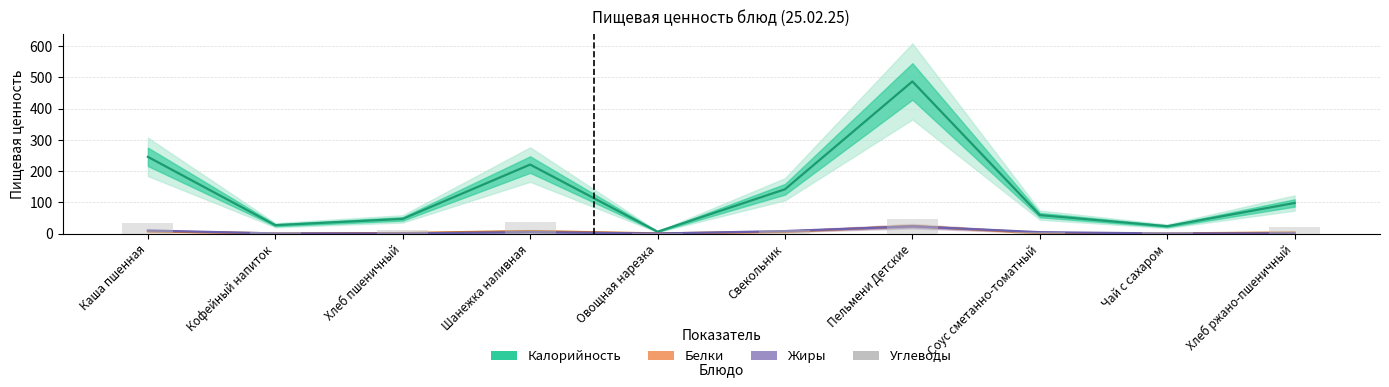

Reading left to right, extract all data points from this chart.

Калорийность: 245.5	26.7	46.9	220.8	5.8	141.7	487.0	59.0	23.3	97.8
Белки: 7.1	0.5	1.5	8.0	0.3	5.7	24.0	1.6	0.4	3.3
Жиры: 9.7	0.3	0.2	4.5	0.0	7.8	23.0	4.3	0.1	0.6
Углеводы: 32.3	5.6	9.8	37.1	1.0	12.1	46.0	3.4	5.2	19.8